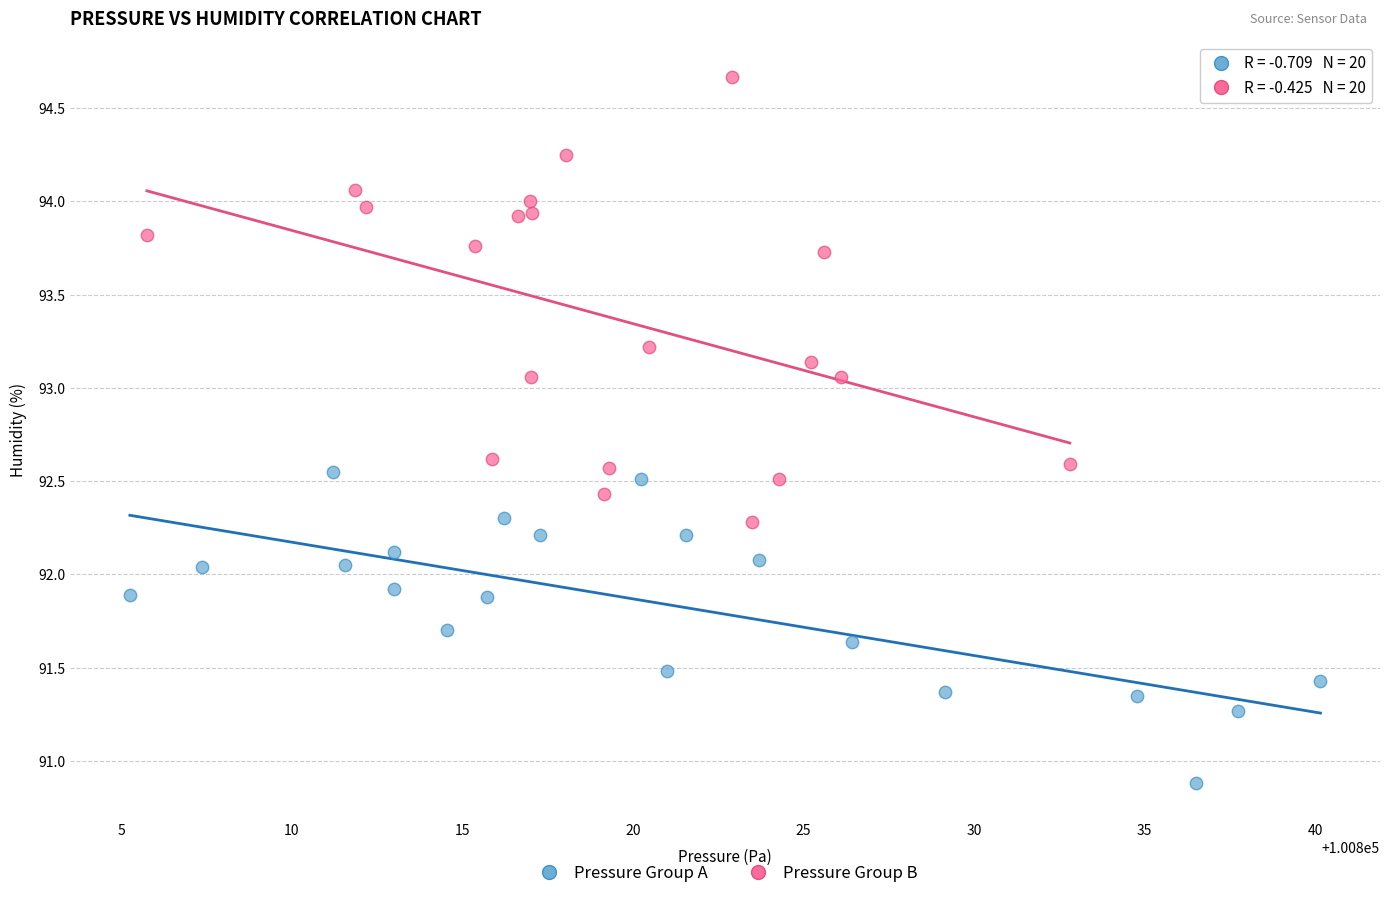

Which series has the largest Y range (max minus min)?

Pressure Group B